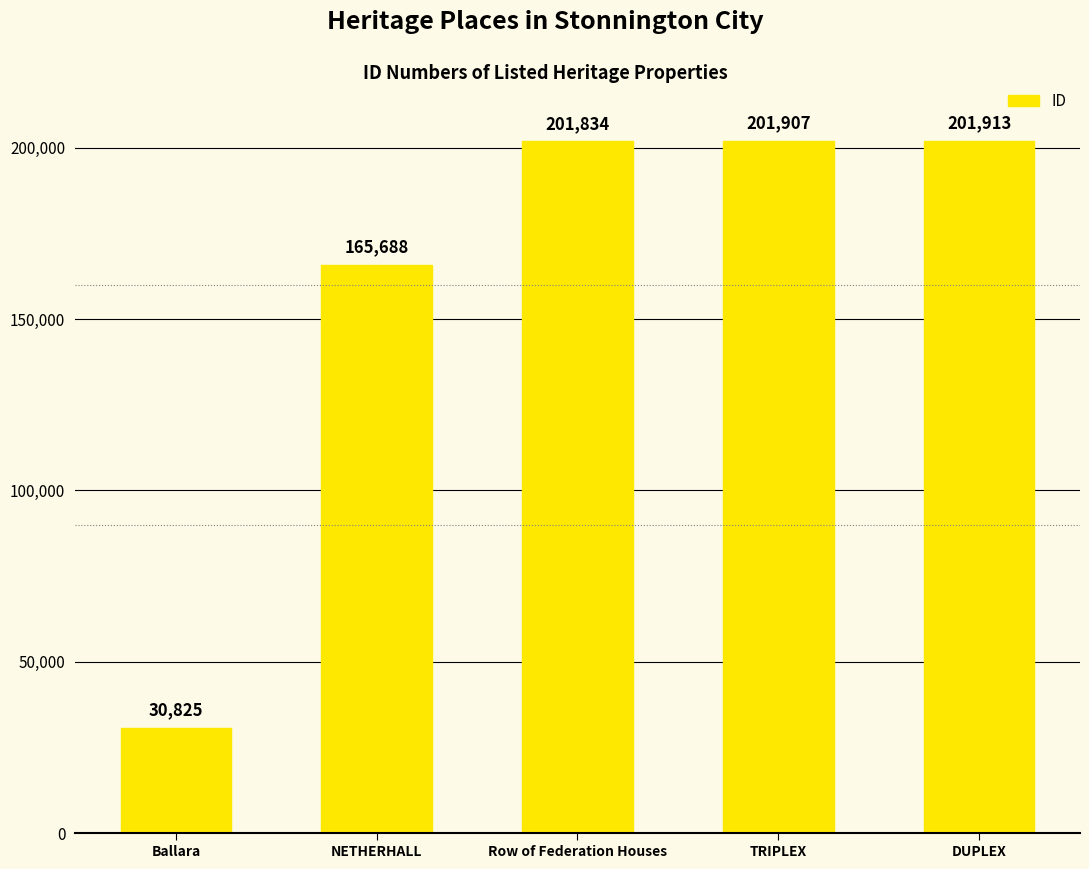

What is the change in value from Ballara to DUPLEX?

+171088